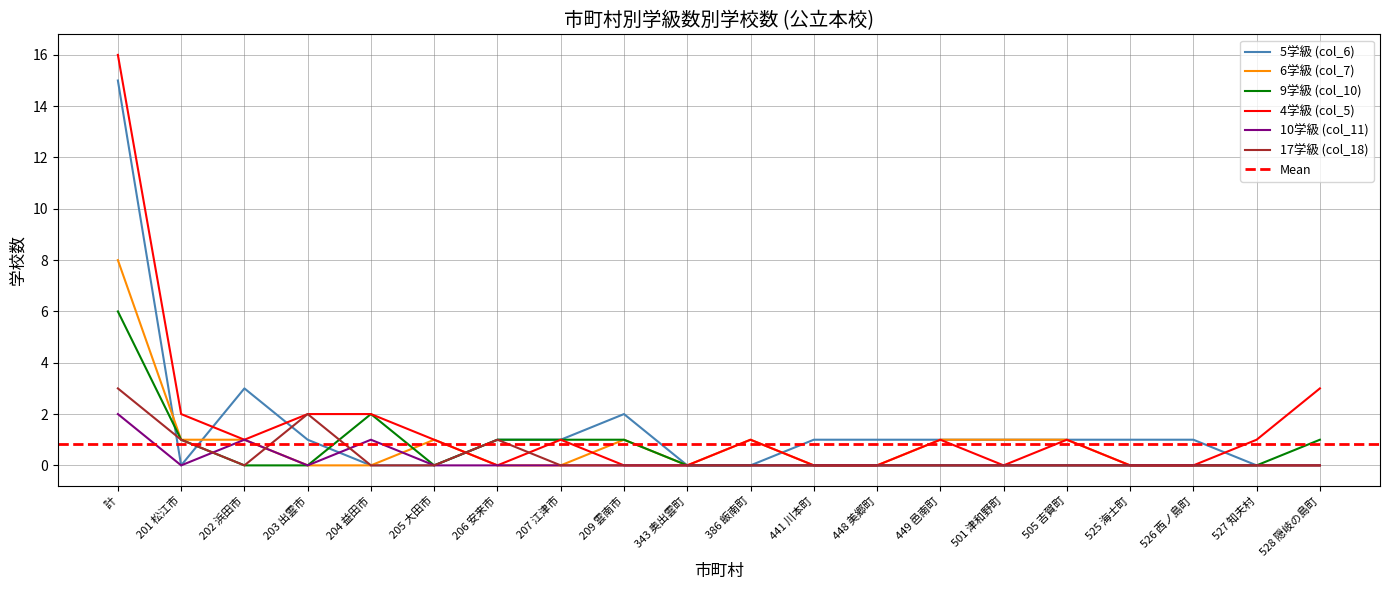

At which category does 5学級 (col_6) reach its first local valley?

201 松江市